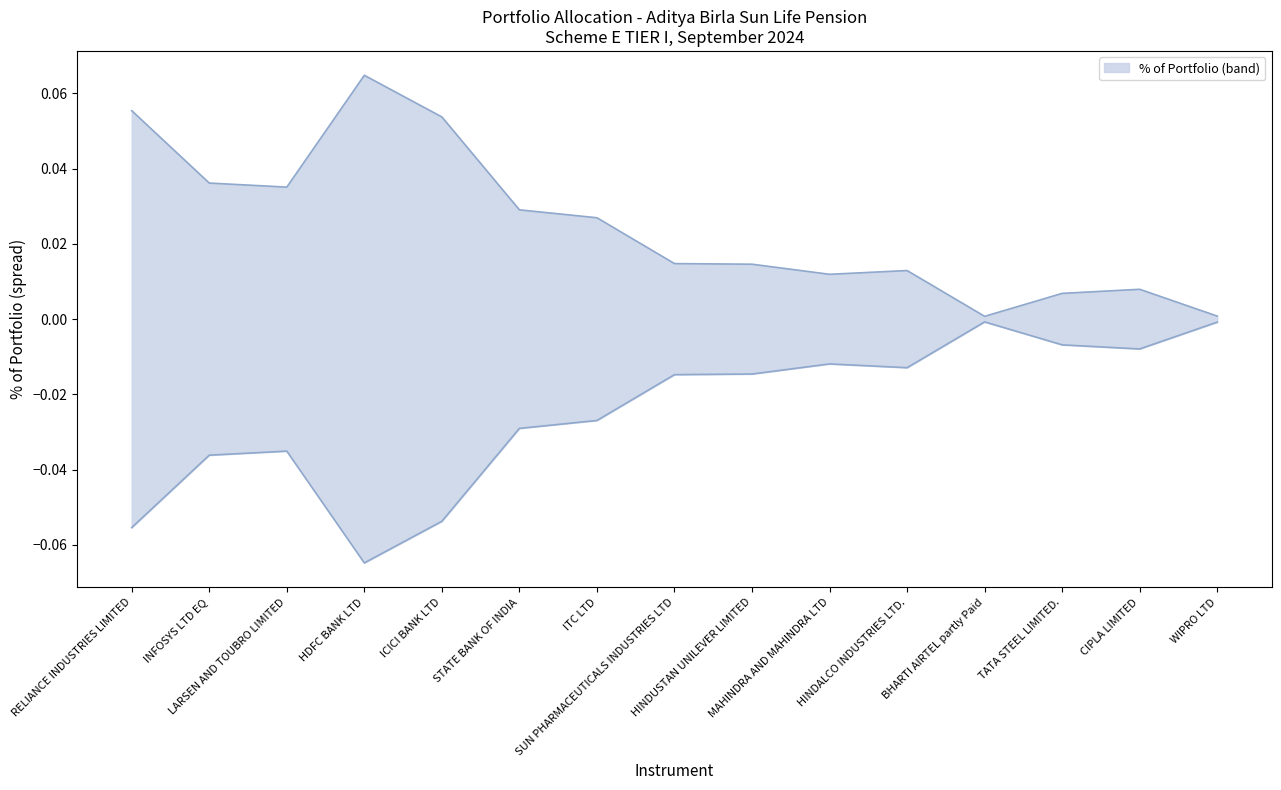

Count the number of categories in the chart.

15